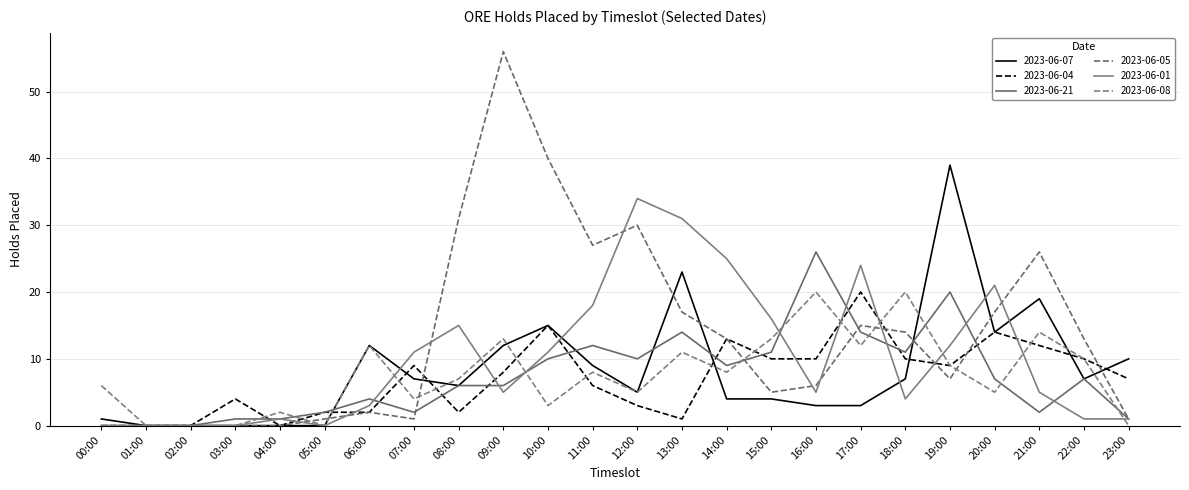

What is the spread (max minus min) of values at 17:00?

21